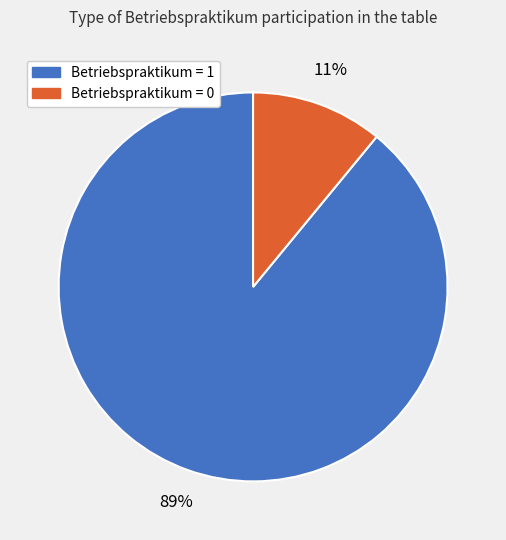

What is the smallest slice in the pie chart?

Betriebspraktikum = 0